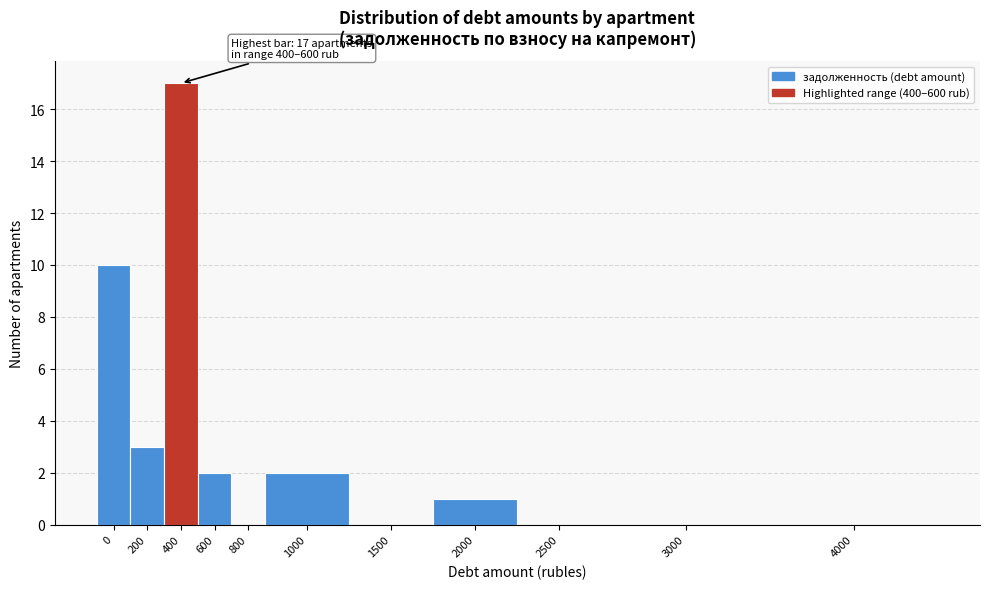

Reading right to left, transcribe all the data shown in this chart.

4000=0	3000=0	2500=0	2000=1	1500=0	1000=2	800=0	600=2	400=17	200=3	0=10